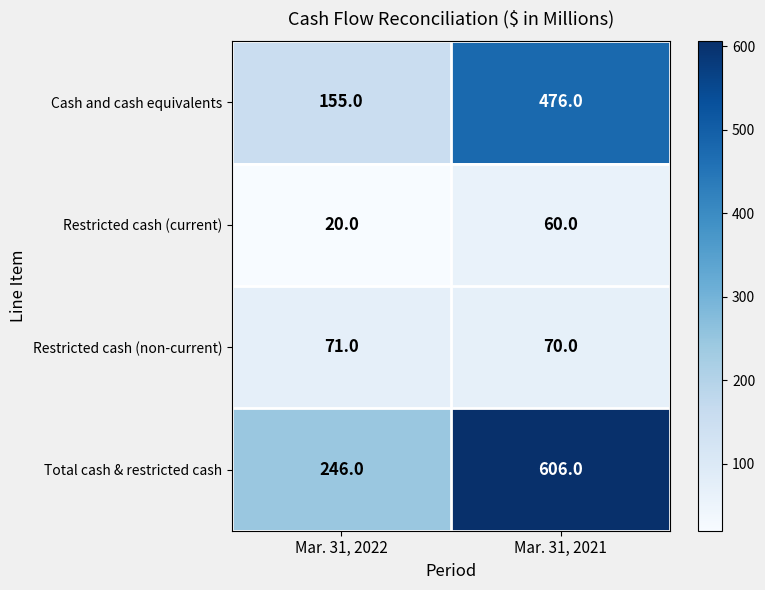

What is the sum of the Cash and cash equivalents values at Mar. 31, 2021 and Mar. 31, 2022?

631